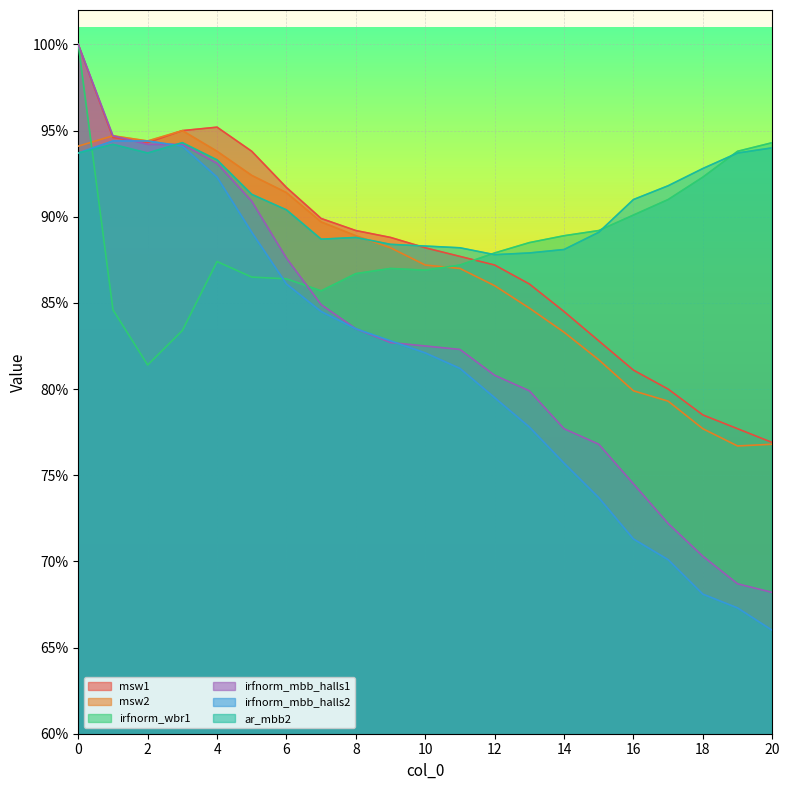

What is the difference between the irfnorm_mbb_halls2 values at 9 and 2?

0.1